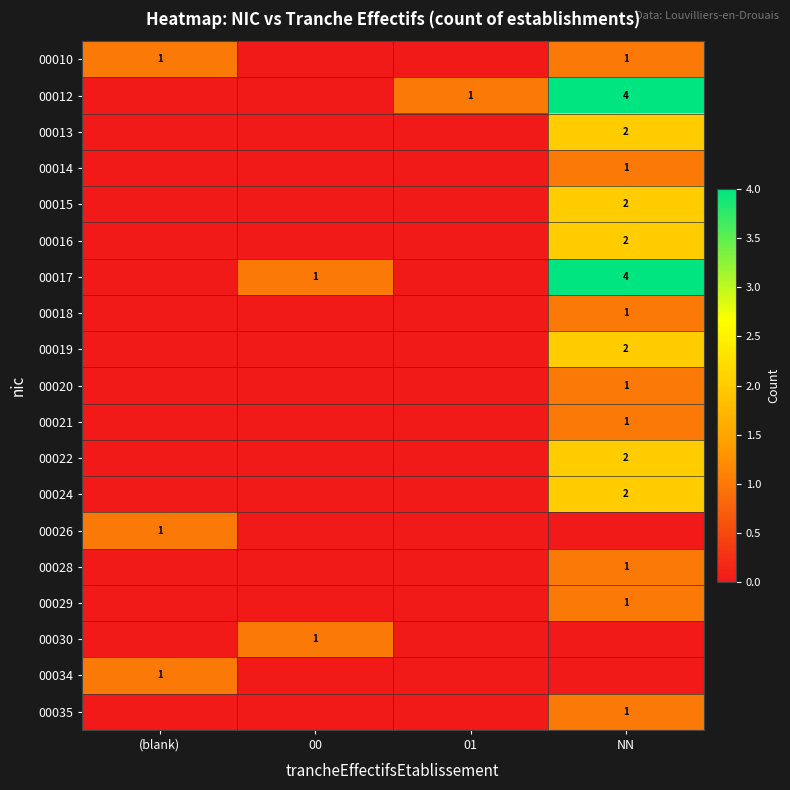

Count the number of data series in this chart.

19